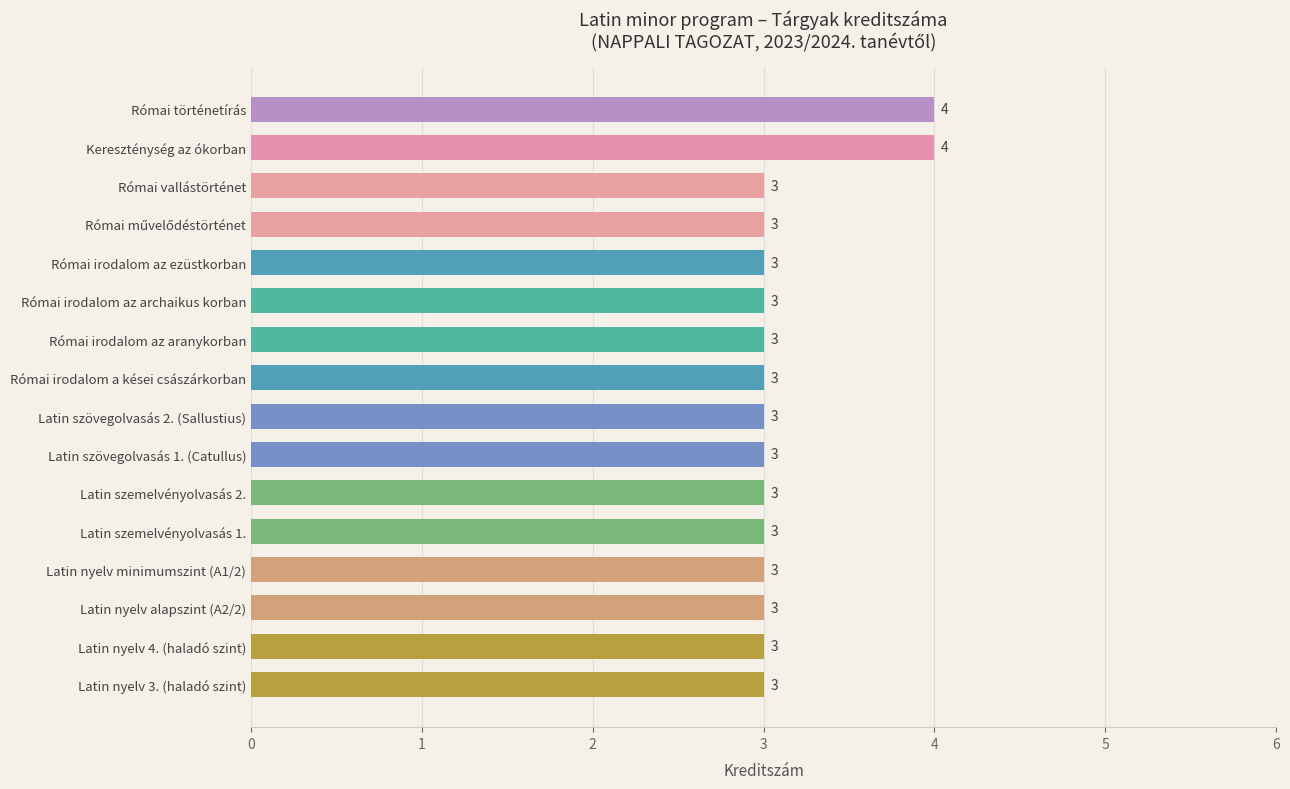

What is the smallest value displayed?

3